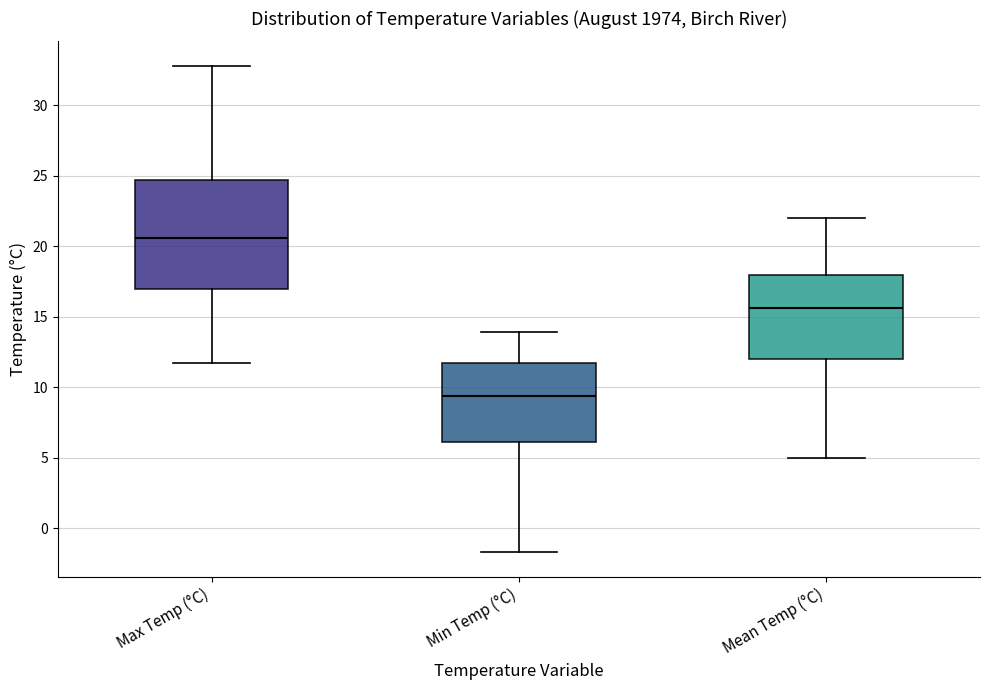

Which box has the highest median line?

Max Temp (°C)